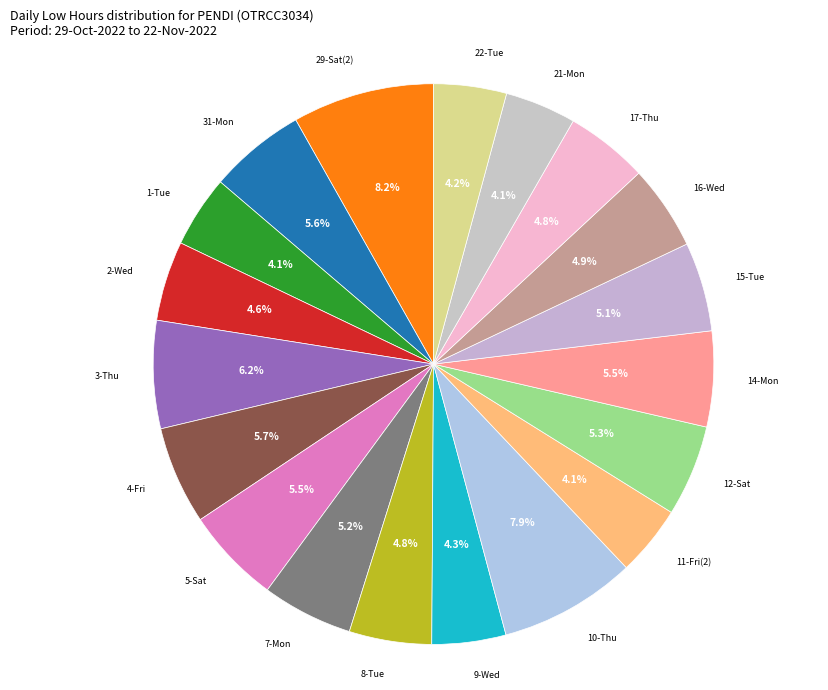

How many segments does this pie chart have?

19